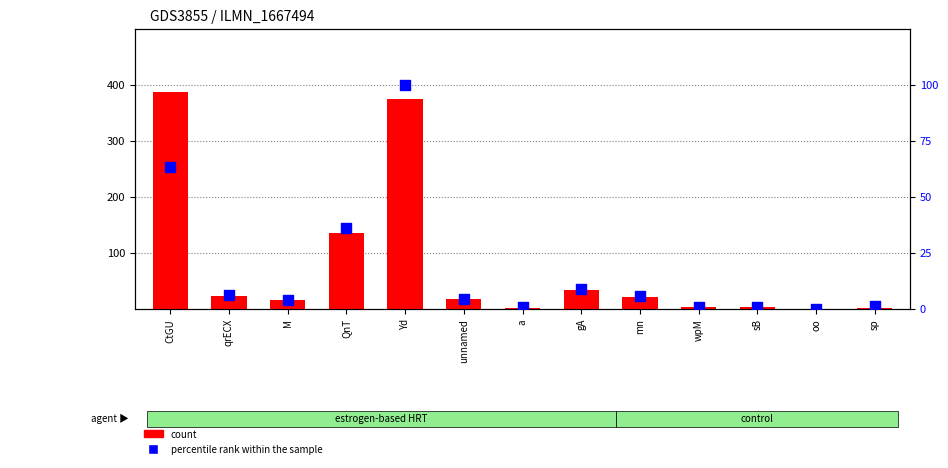

Is the value of percentile rank within the sample at gA greater than the value of count at qrECX?

No